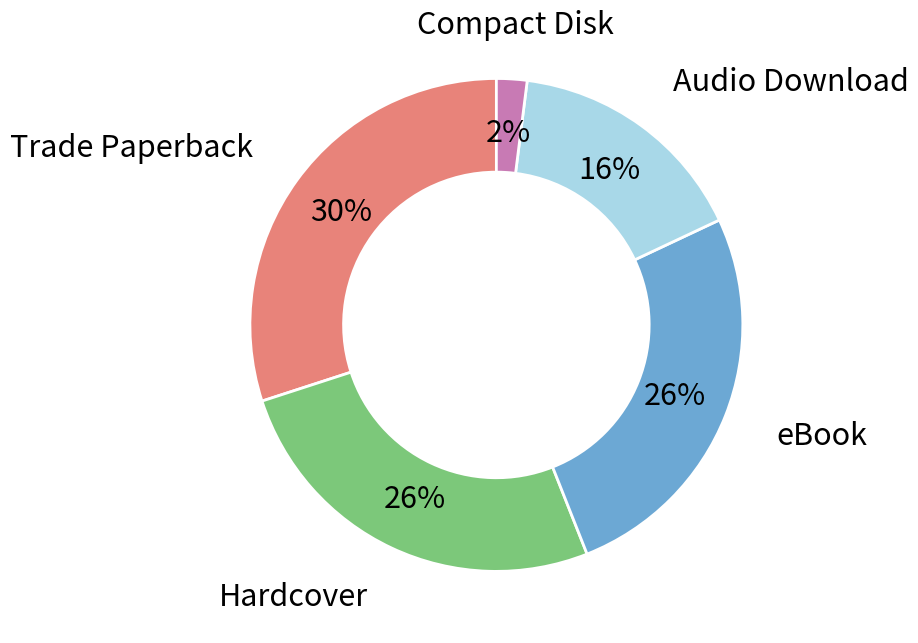

Which slice is the largest?

Trade Paperback